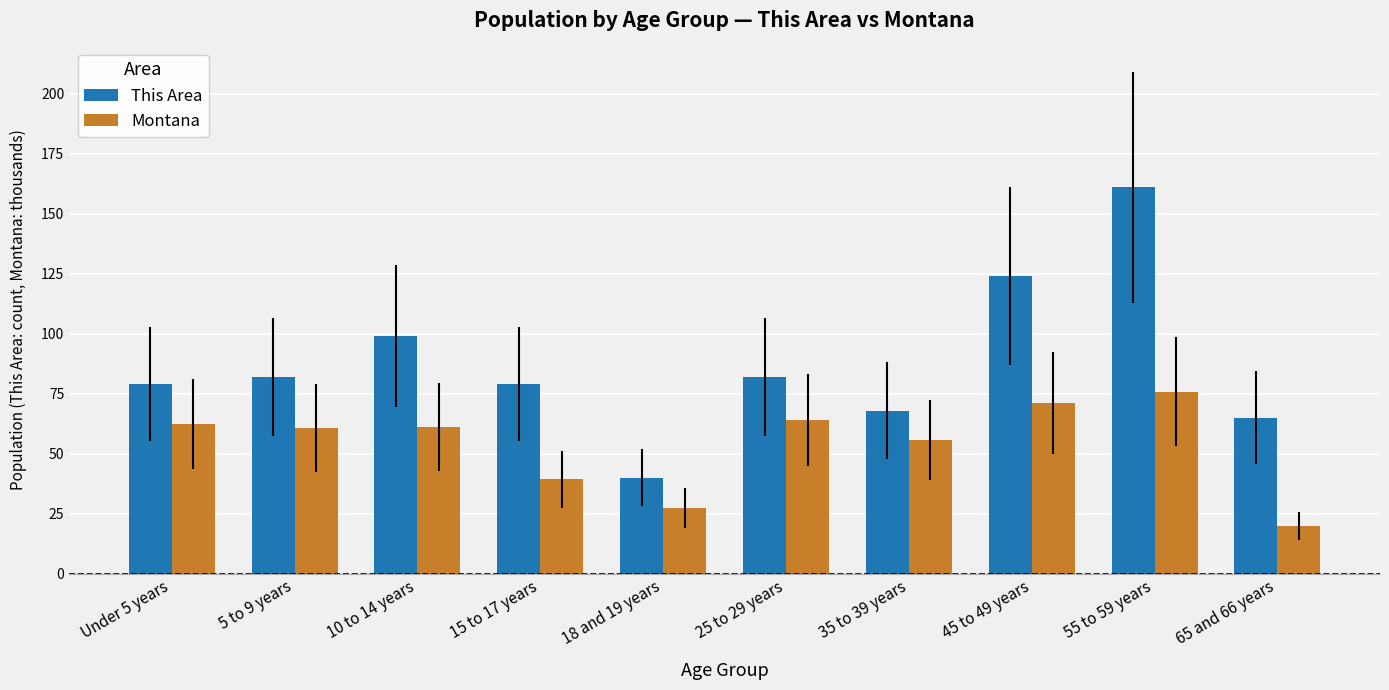

Rank the series at 10 to 14 years from lowest to highest value.

Montana, This Area